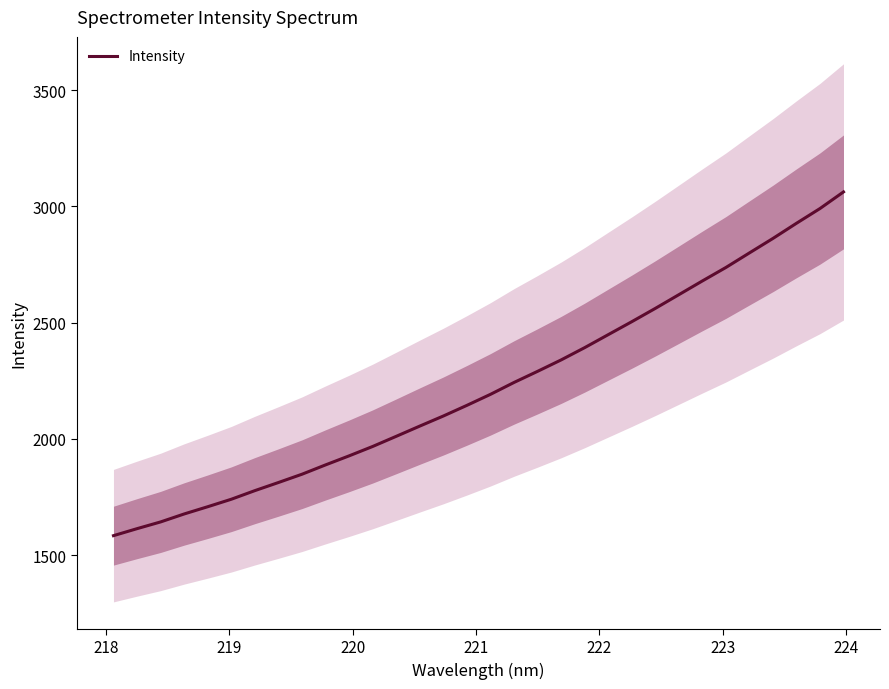

What is the lowest value of the Intensity series?

1583.3